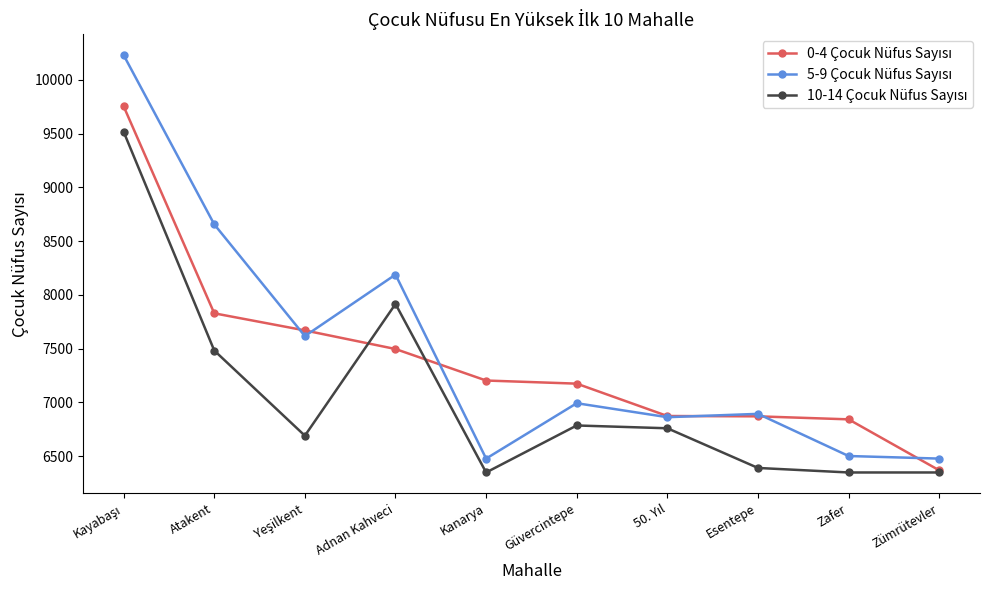

What is the greatest value displayed?

10230